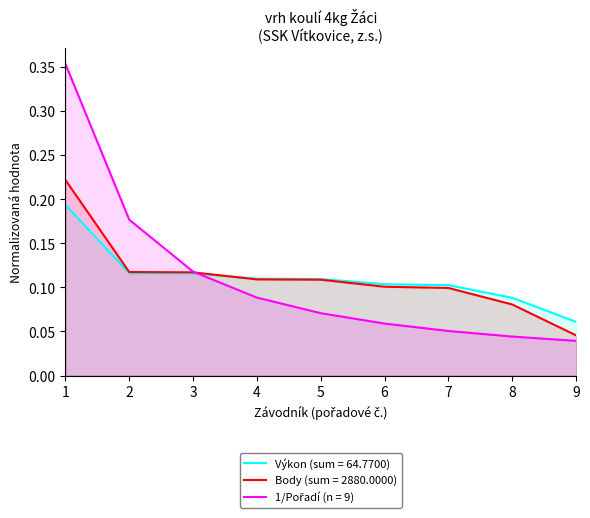

How many times do Výkon and Body cross each other?

1